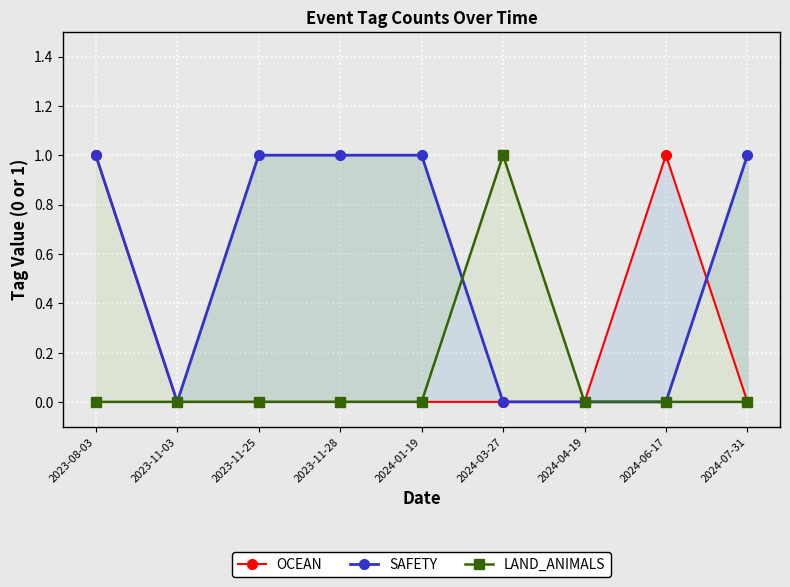

True or false: SAFETY has a value of 1 at 2024-07-31.

False